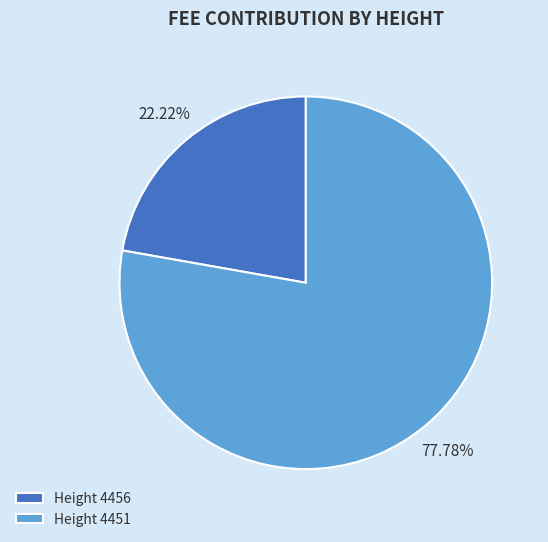

How many segments does this pie chart have?

2